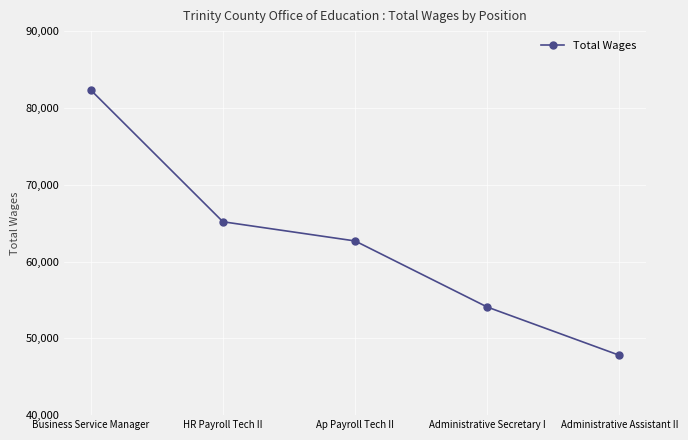

Reading right to left, list all the values displayed in this chart.

47788	54073	62678	65179	82335